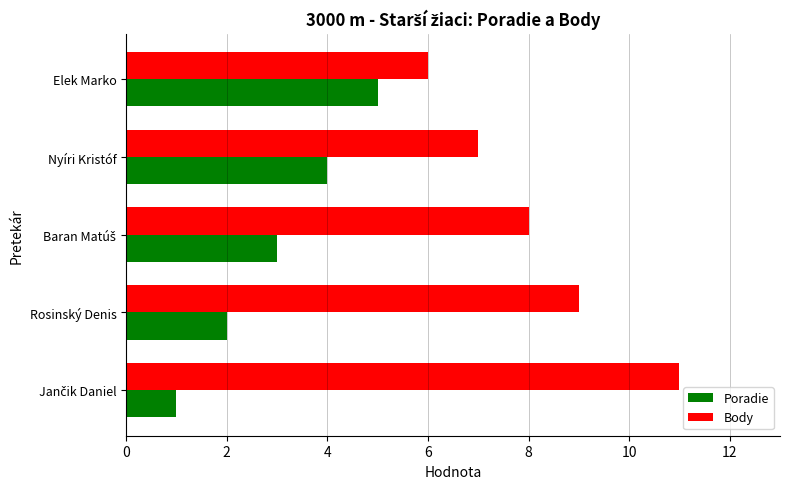

List the series in order of their peak value, highest first.

Body, Poradie